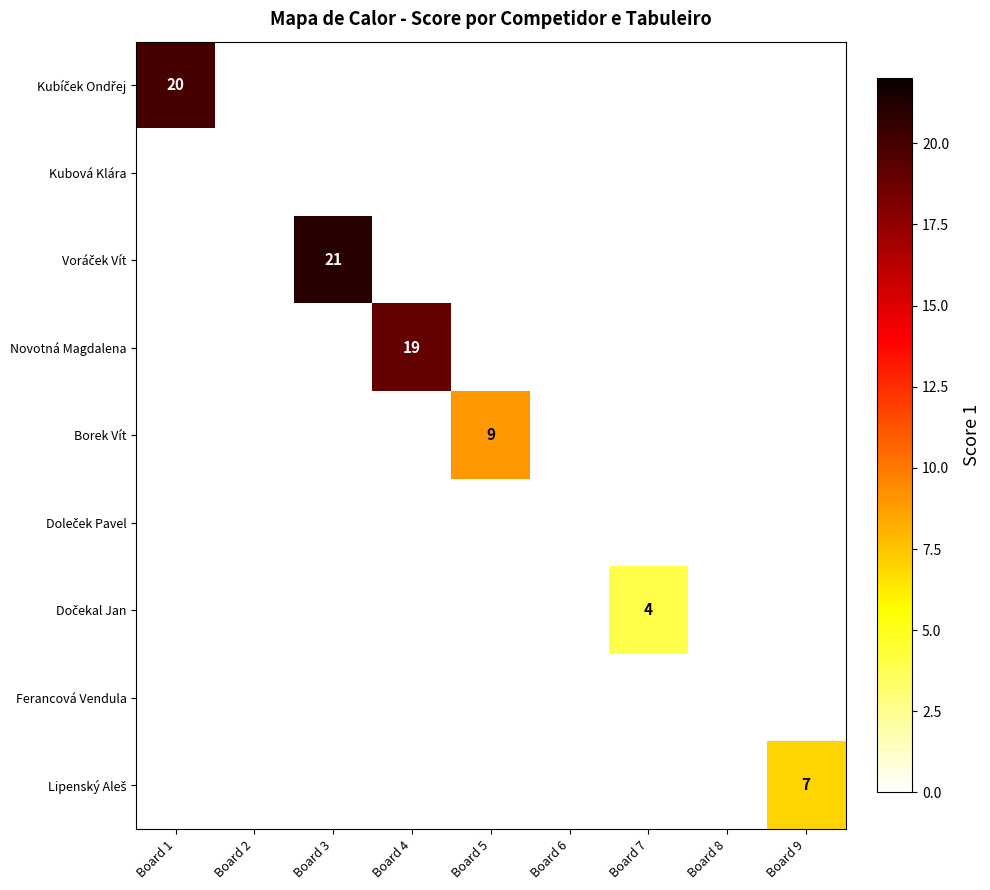

List the series in order of their peak value, highest first.

Voráček Vít, Kubíček Ondřej, Novotná Magdalena, Borek Vít, Lipenský Aleš, Dočekal Jan, Kubová Klára, Doleček Pavel, Ferancová Vendula